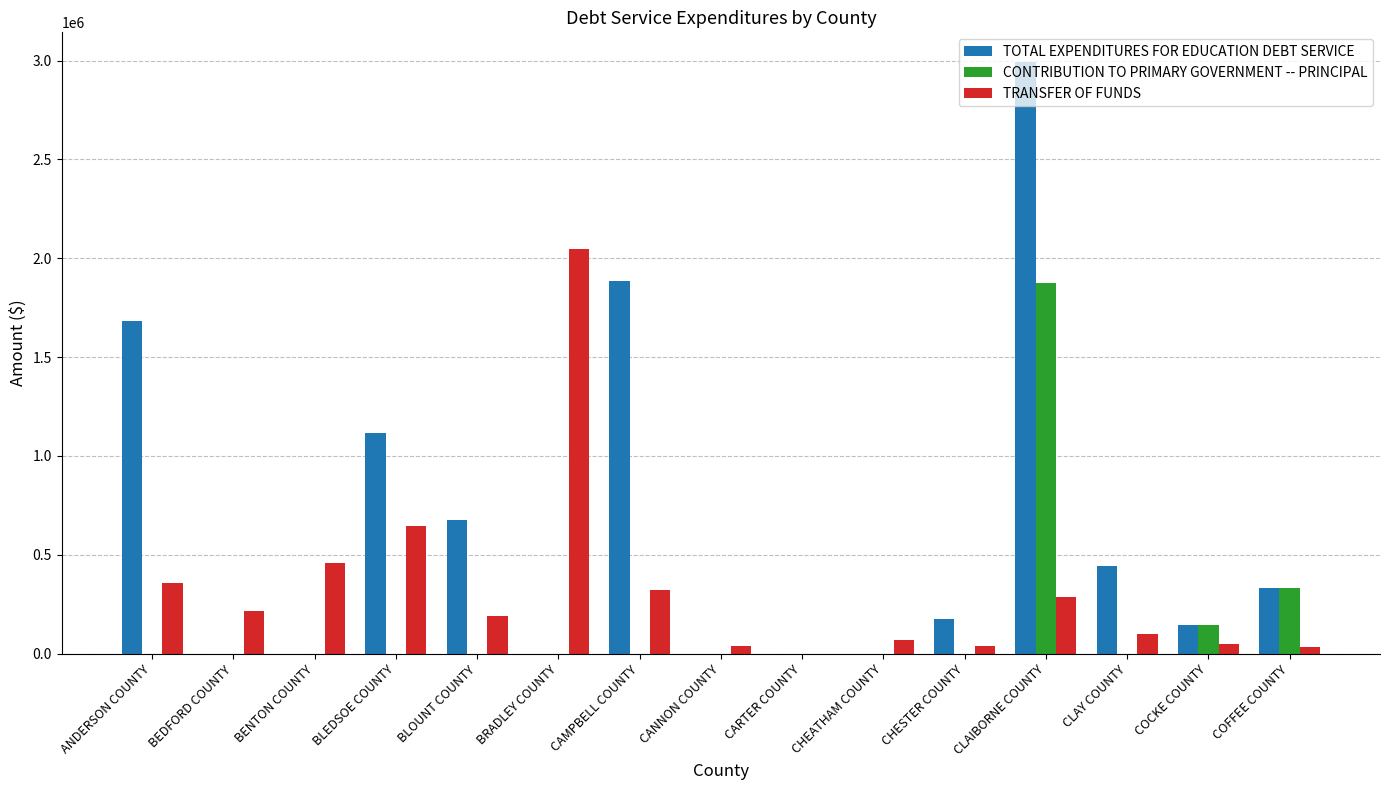

At which label is TRANSFER OF FUNDS closest to 1024585?

BLEDSOE COUNTY